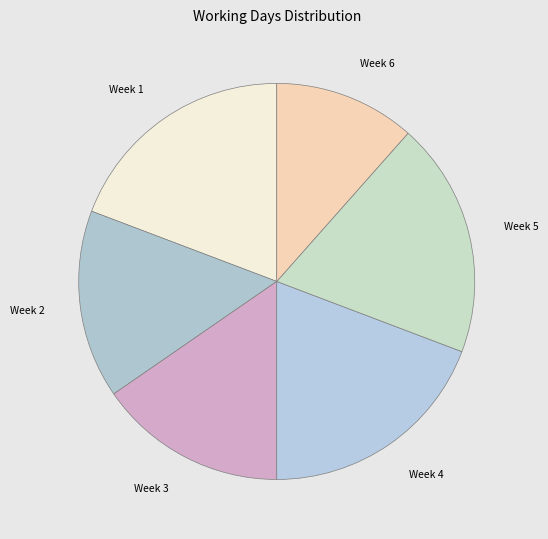

Count the number of slices in the pie.

6